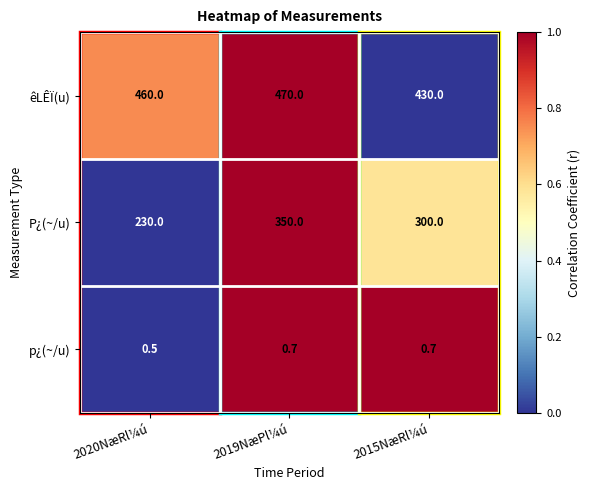

List the series in order of their overall mean, lowest first.

p¿(~/u), P¿(~/u), êLÊÏ(u)